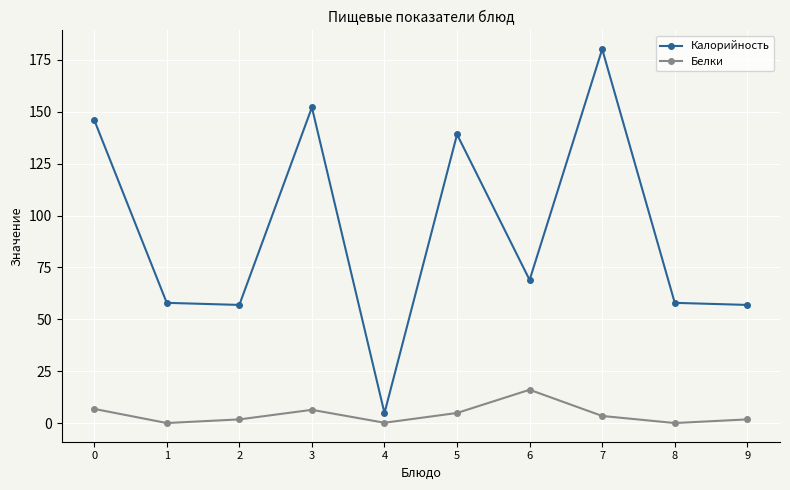

Count the number of categories in the chart.

10